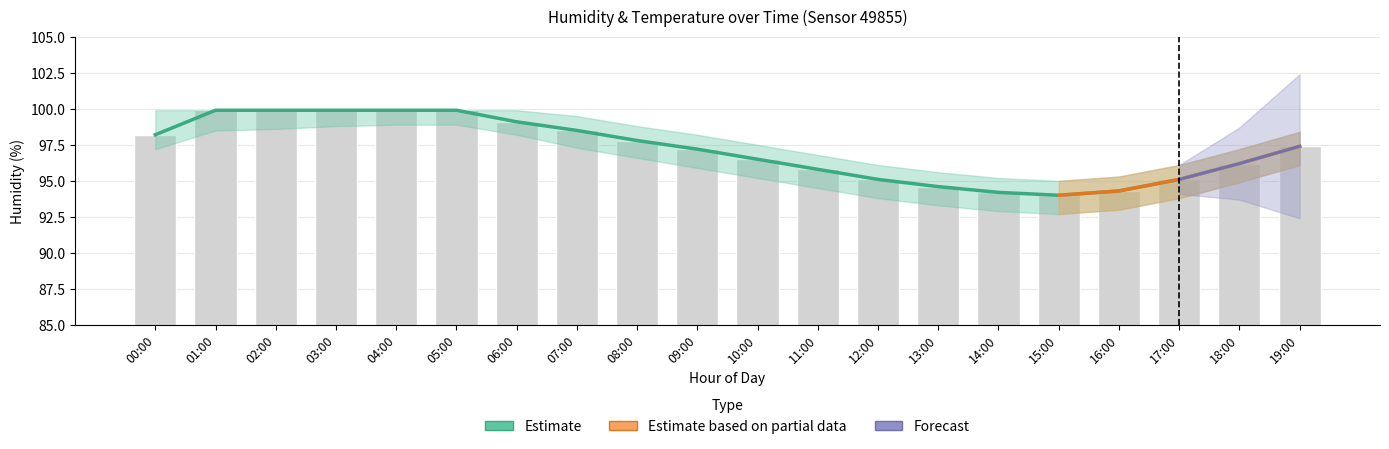

How many values in the humidity_upper series are below 98?

9